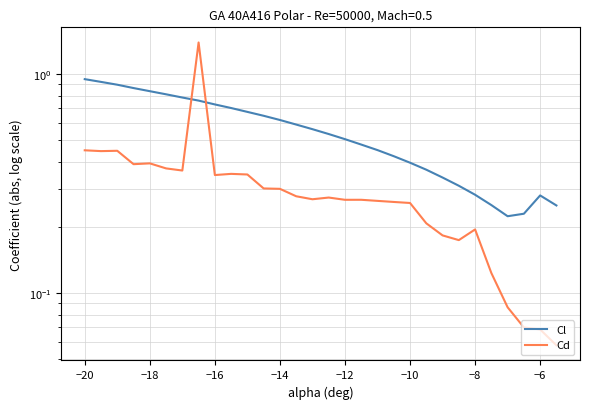

Is this an area chart (filled region under the line)?

No